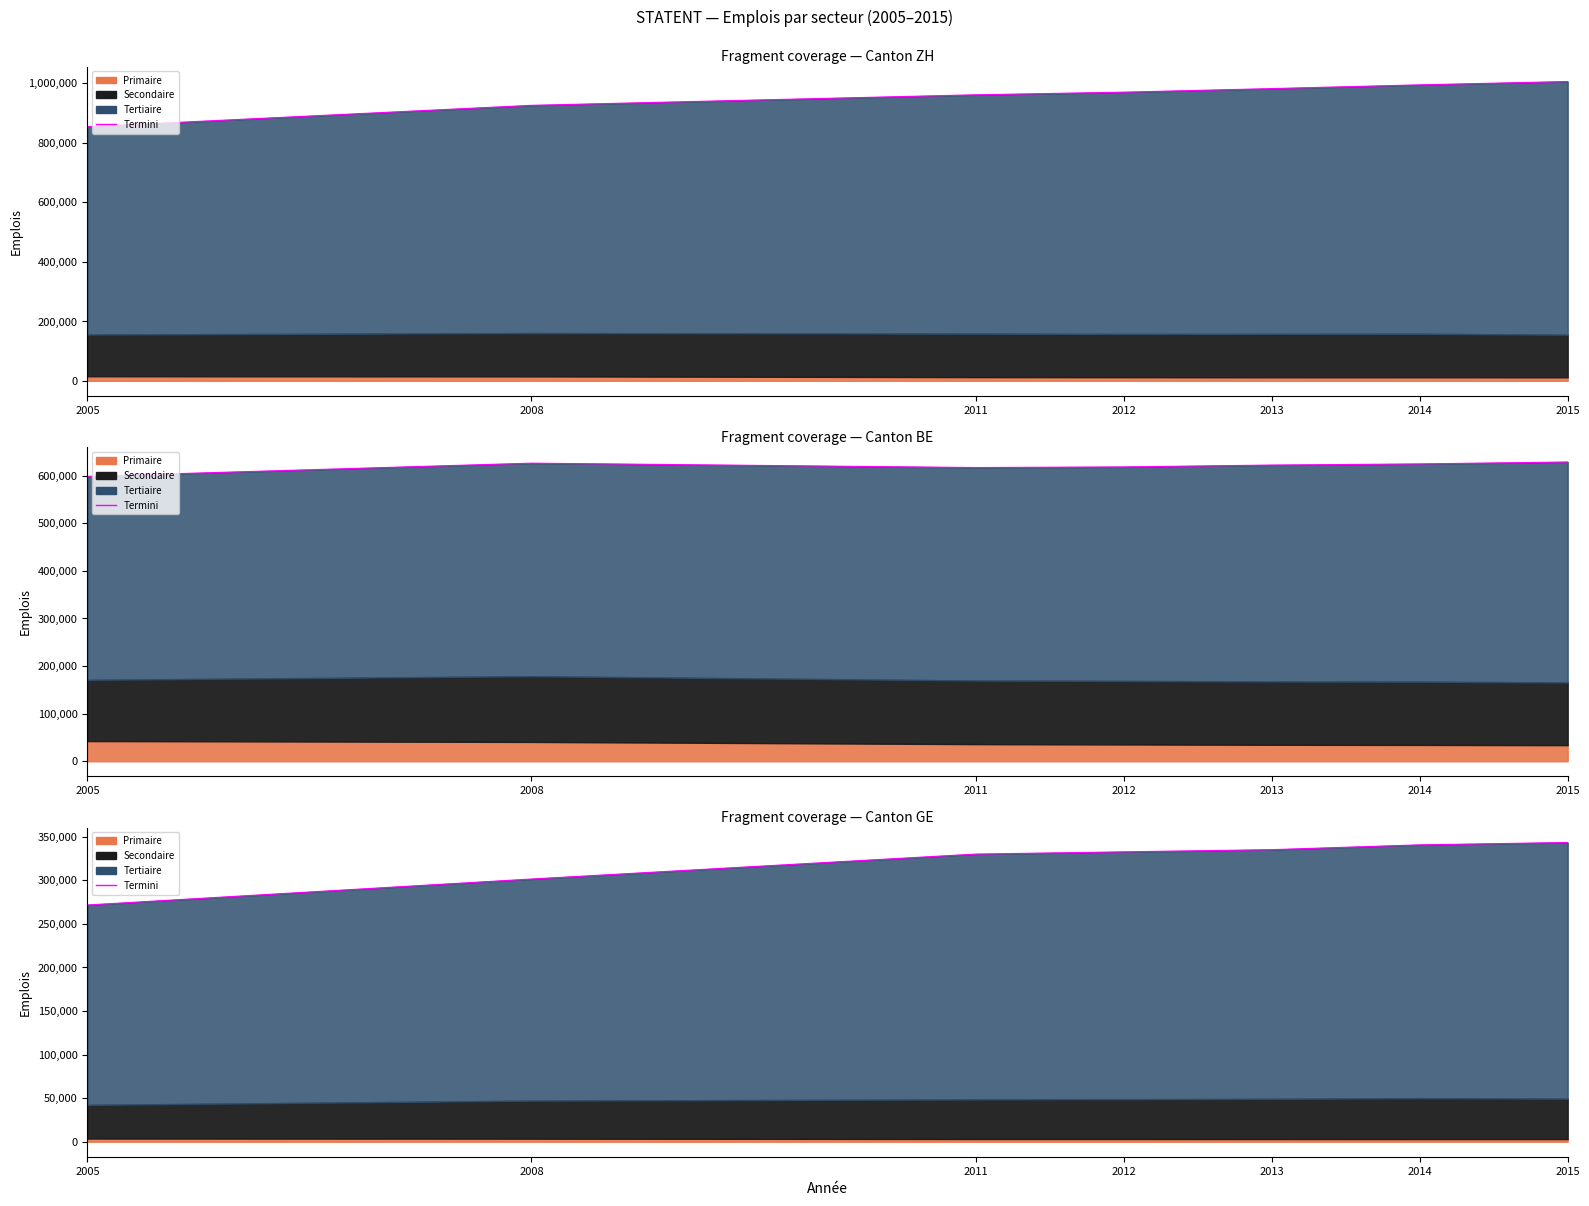

At which label is the value closest to 307414?

2008